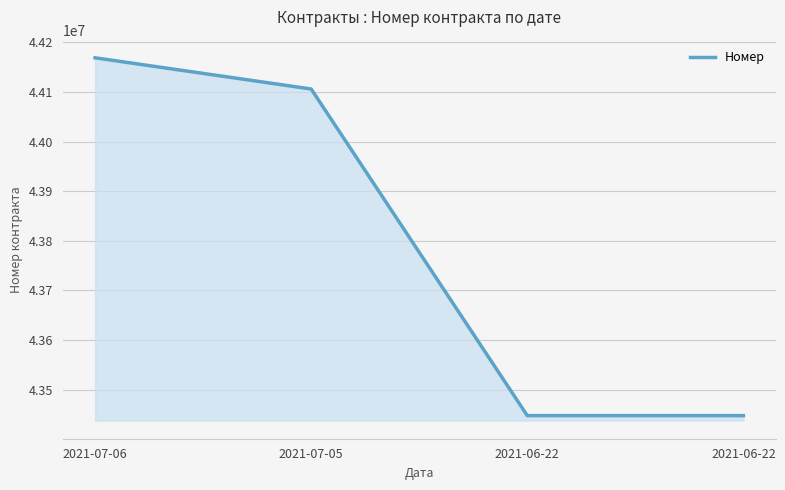

What is the sum of the values at 2021-06-22 and 2021-07-06?

87616467